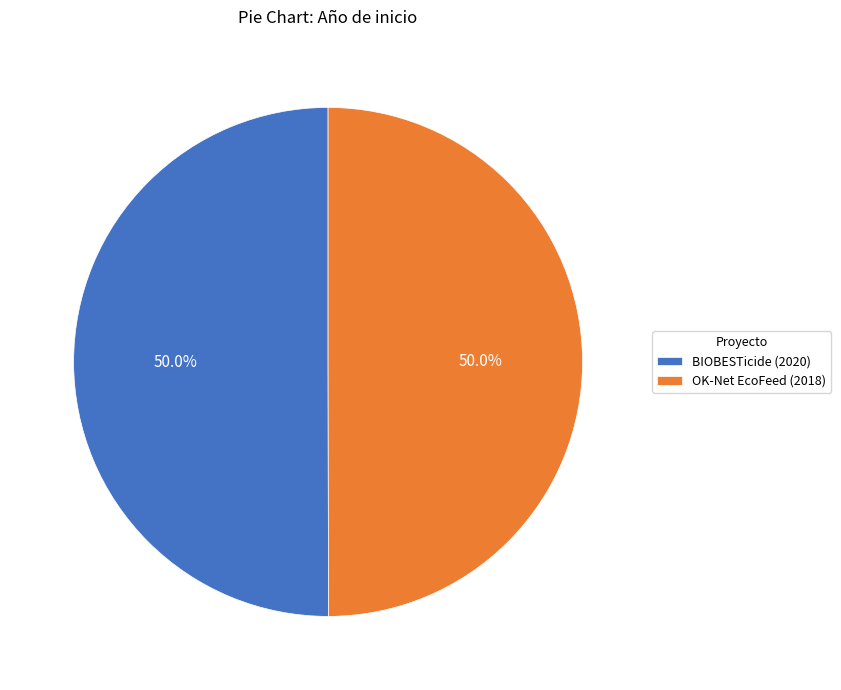

Is it true that BIOBESTicide (2020) is 58% of the pie?

False